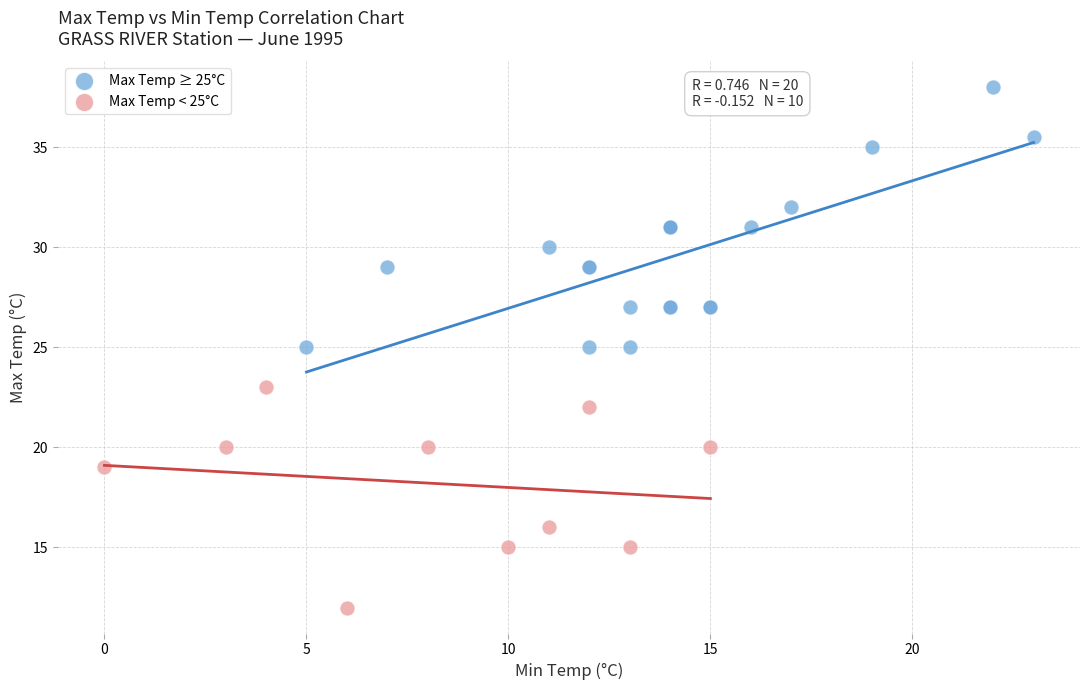

Which series reaches the minimum Y coordinate?

Max Temp < 25°C